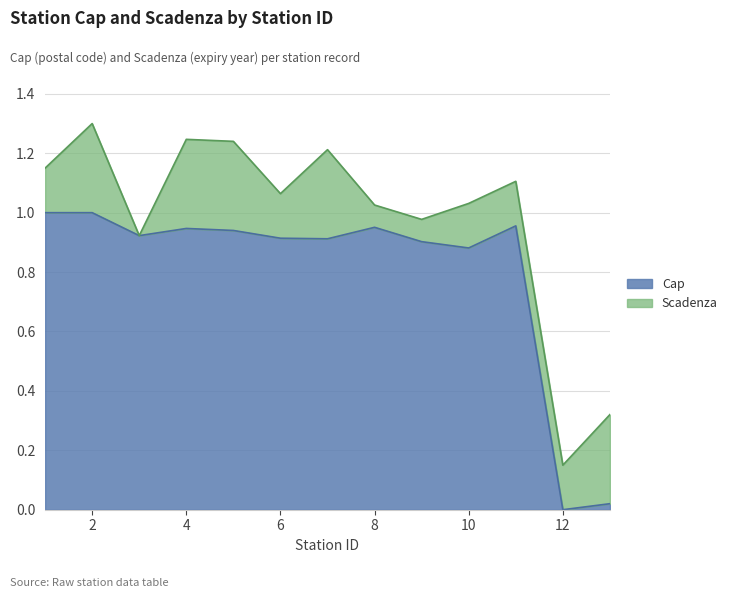

Between 12 and 10, which is larger?

10